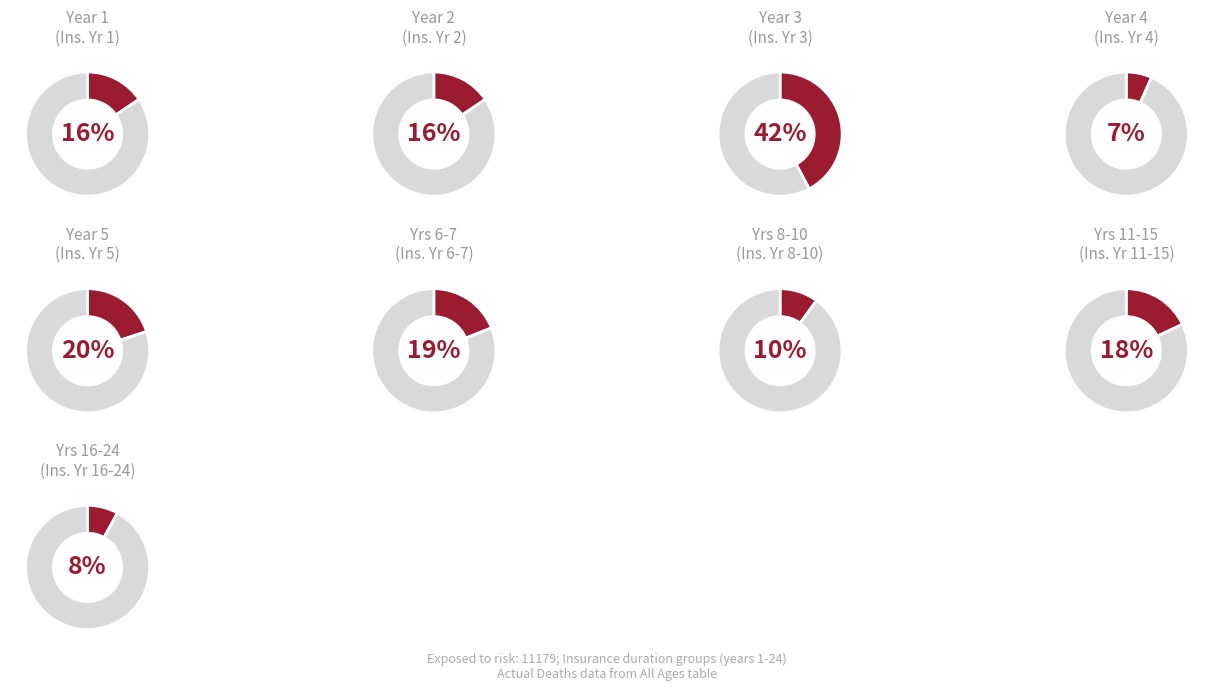

Is 179 the majority of the pie?

No